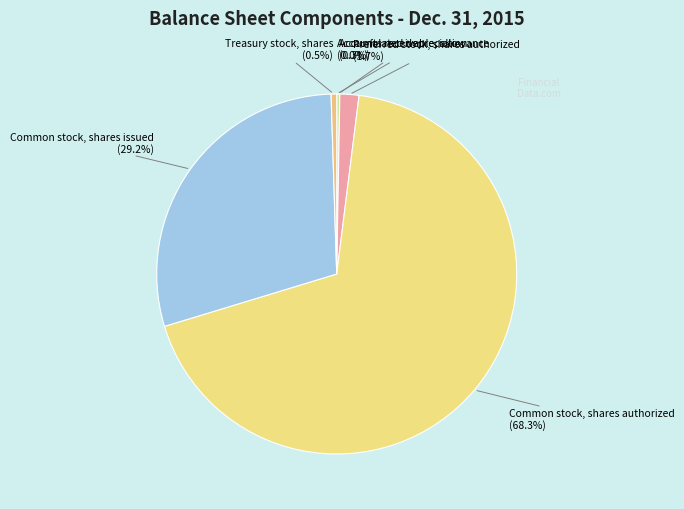

Which slice is the largest?

Common stock, shares authorized